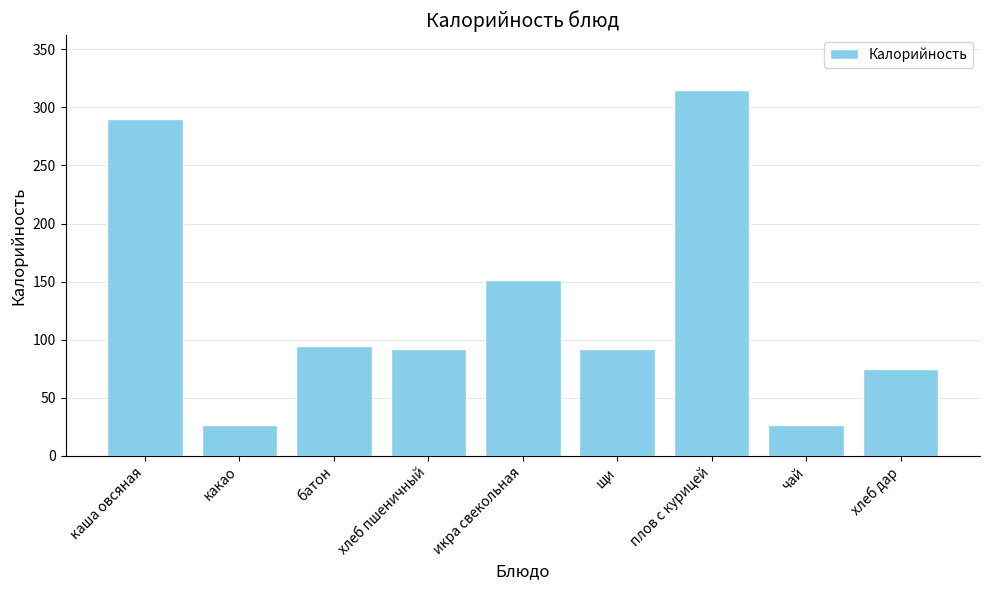

Reading right to left, what are all the values shown in this chart?

хлеб дар=75	чай=27	плов с курицей=315	щи=92	икра свекольная=151	хлеб пшеничный=92	батон=95	какао=27	каша овсяная=290